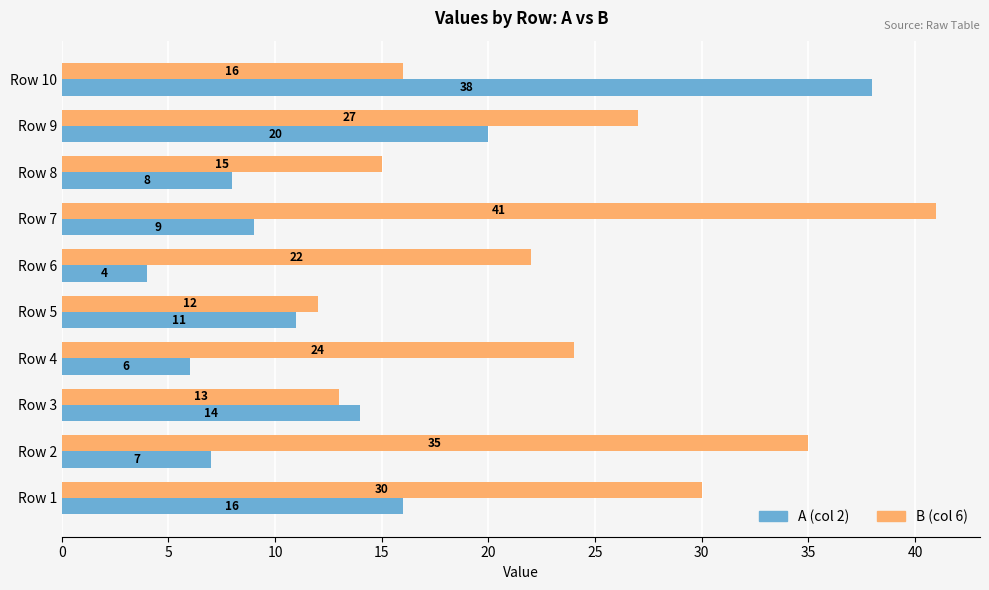

What is the average value of the A (col 2) series?

13